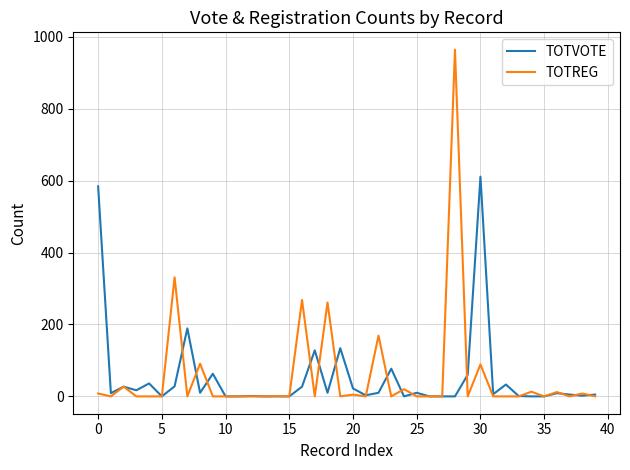

What is the average value of the TOTVOTE series?

53